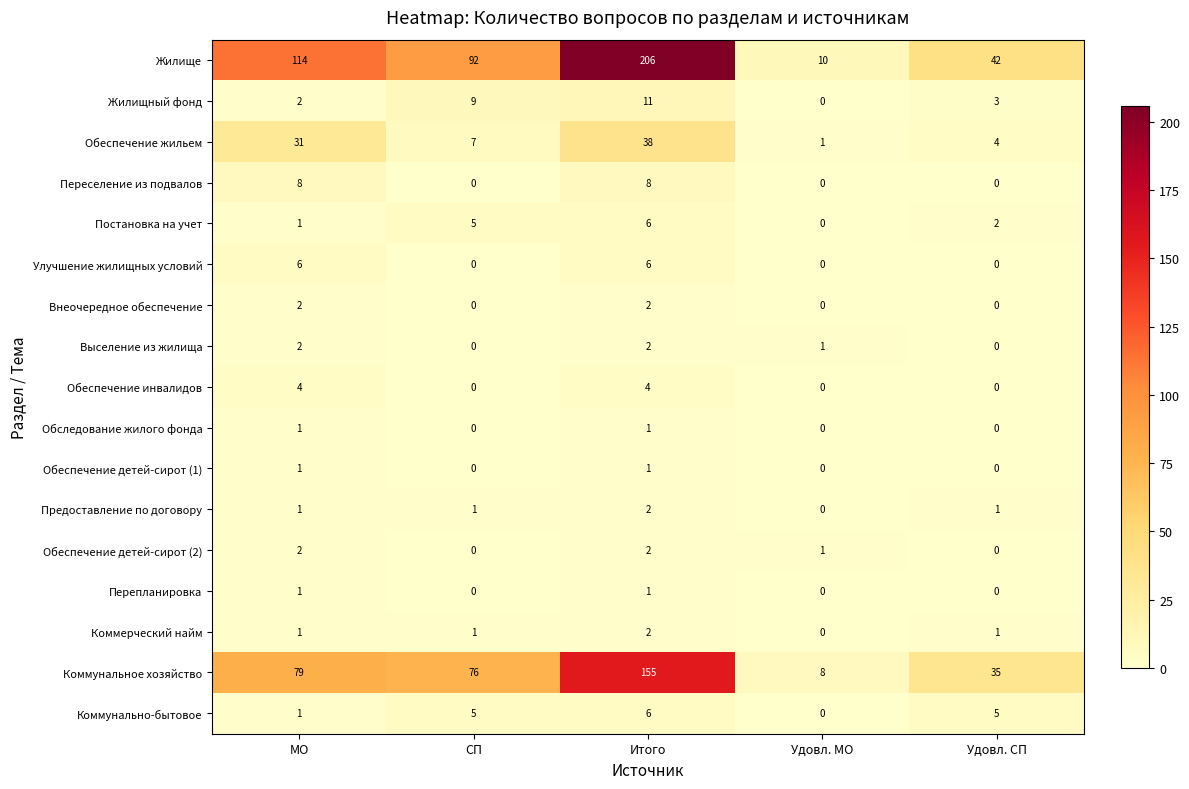

List the labels in order of Постановка на учет value, smallest first.

Удовл. МО, МО, Удовл. СП, СП, Итого